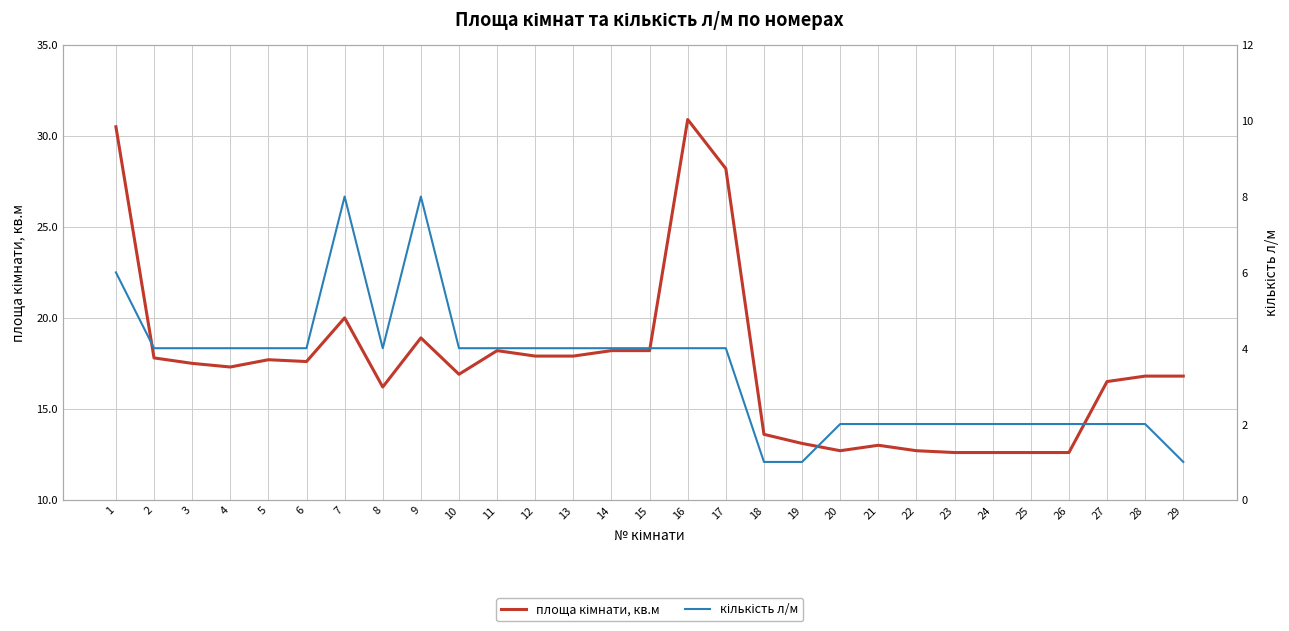

How many lines are shown in the chart?

2